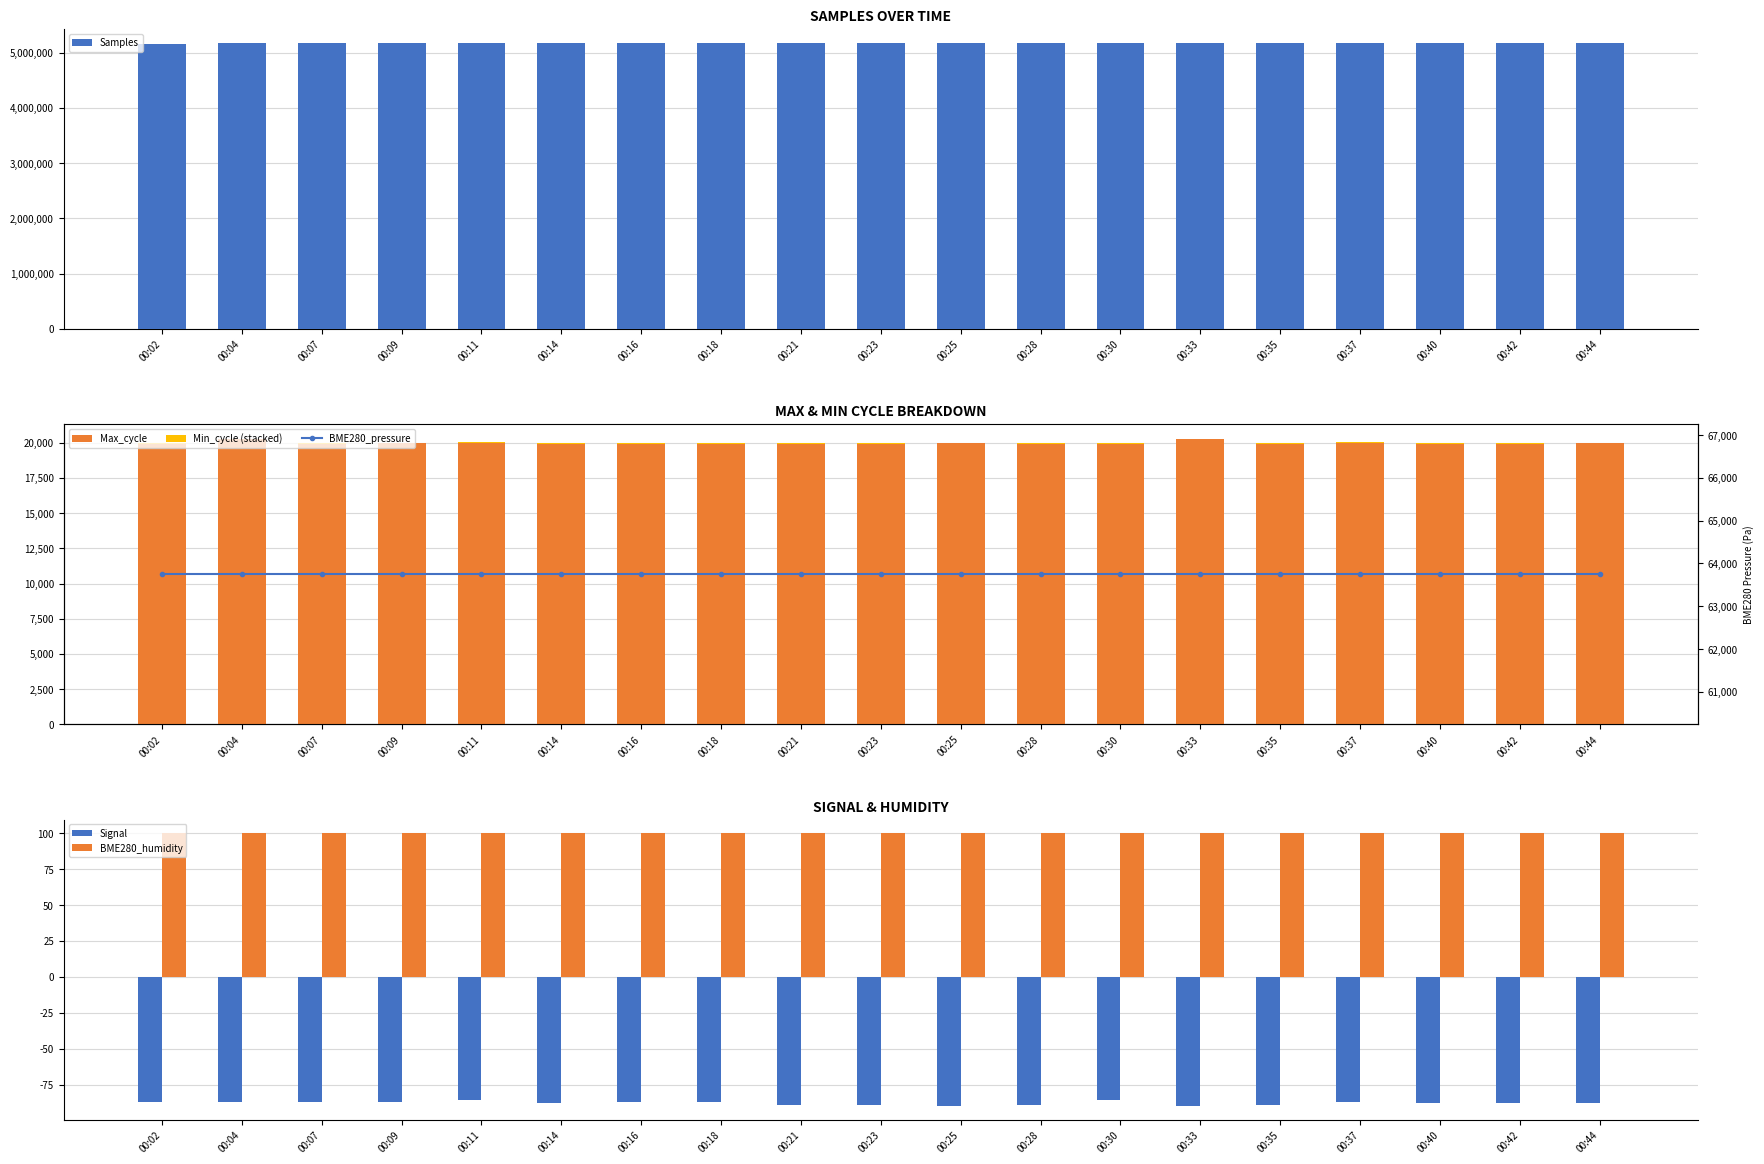

Rank the series by their maximum value, from lowest to highest.

Signal, Min_cycle (stacked), BME280_humidity, Max_cycle, BME280_pressure, Samples